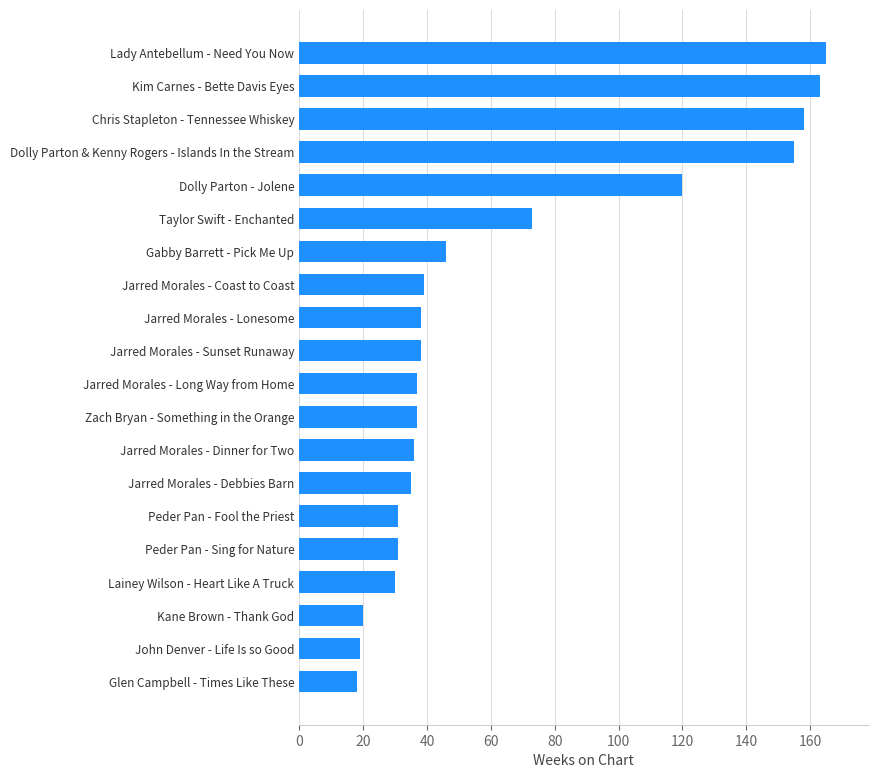

What is the sum of all values?

1289